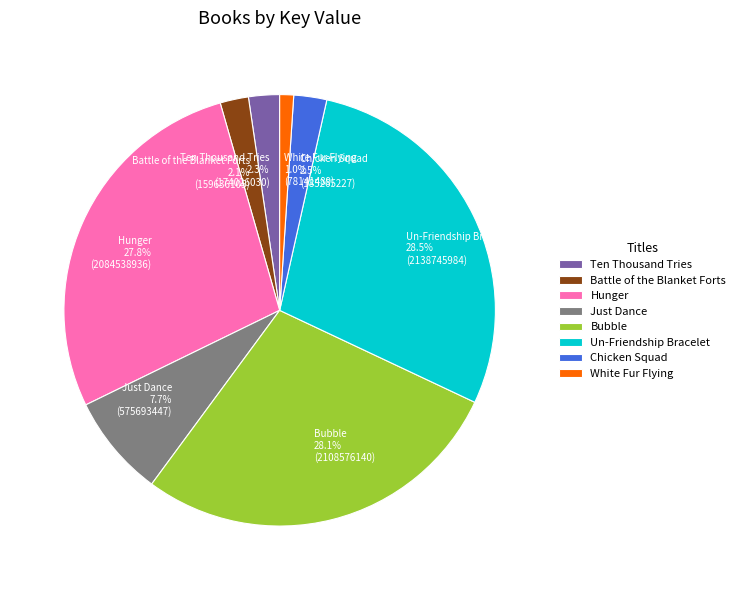

Which category has the smallest portion of the pie?

White Fur Flying